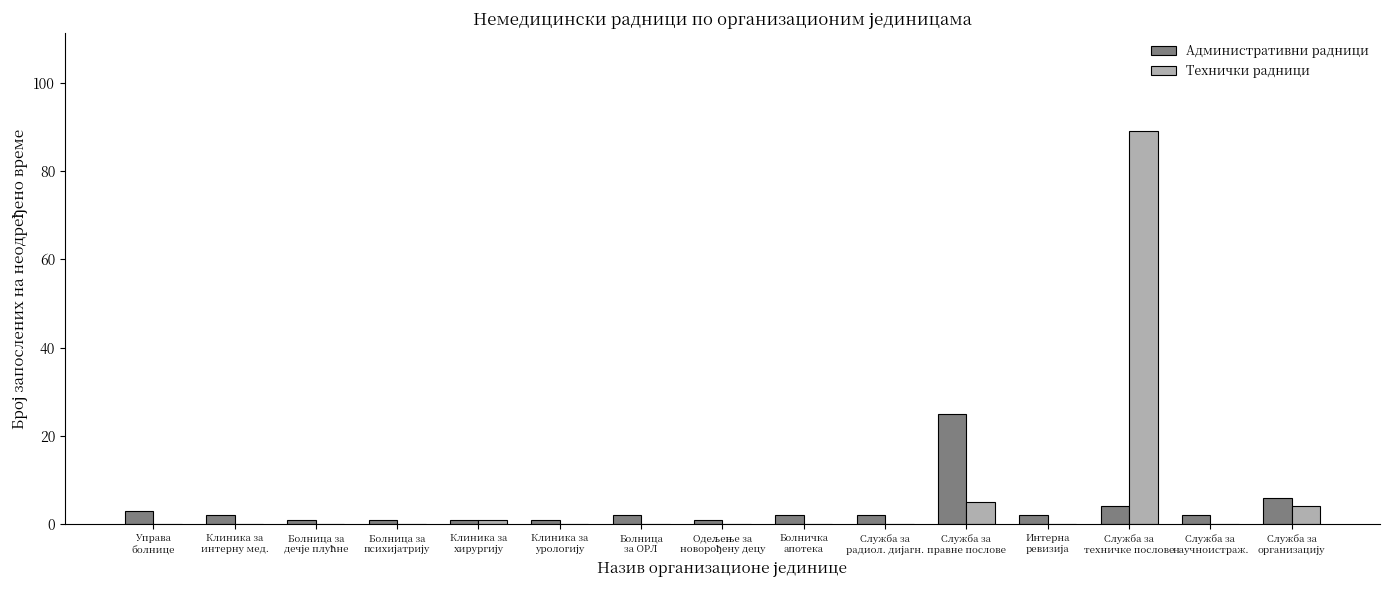

What is the maximum value for Технички радници?

89